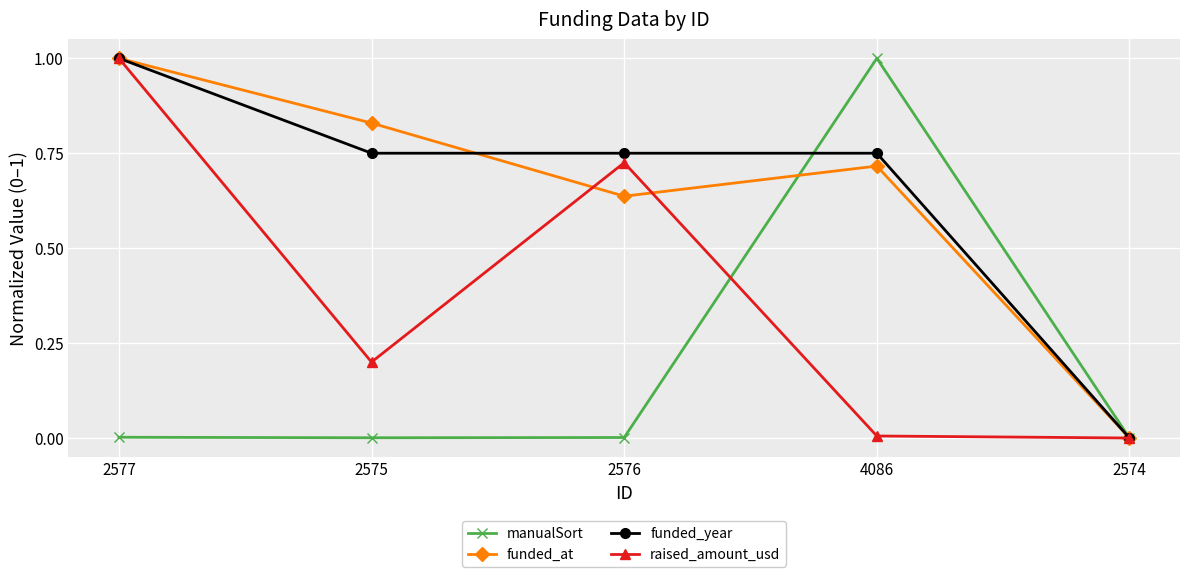

What is the average value of the raised_amount_usd series?

0.4